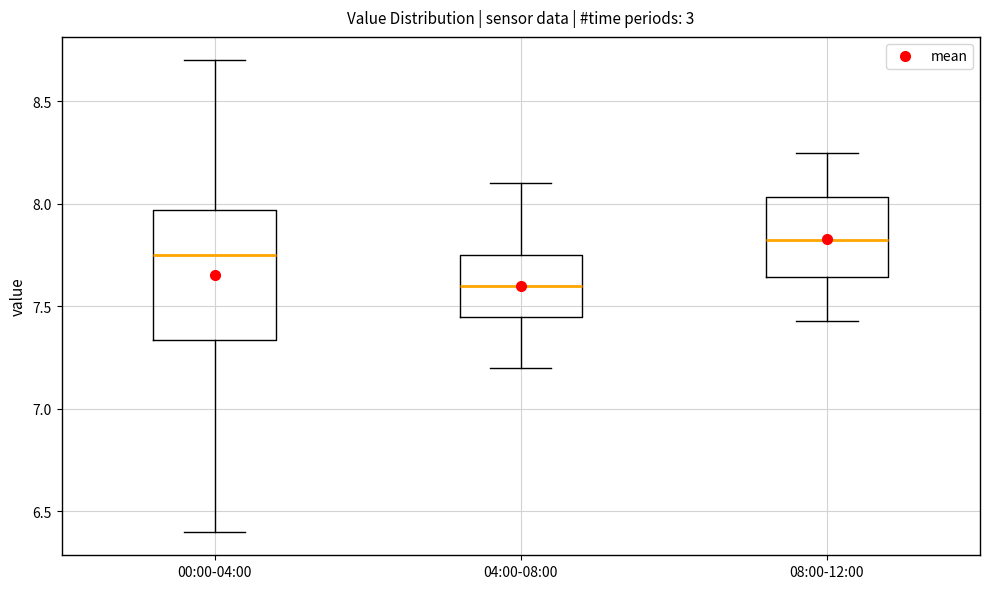

Reading left to right, transcribe this box plot: for each box, give where its median line is, the range the box spans, and where its two whiskers end, as read against the y-axis. The values are not printed on the chart, so give them approximately, as read against the axis.

00:00-04:00: median 7.75, box 7.35 to 7.95, whiskers 6.40 to 8.70
04:00-08:00: median 7.60, box 7.45 to 7.75, whiskers 7.20 to 8.10
08:00-12:00: median 7.85, box 7.65 to 8.05, whiskers 7.45 to 8.25